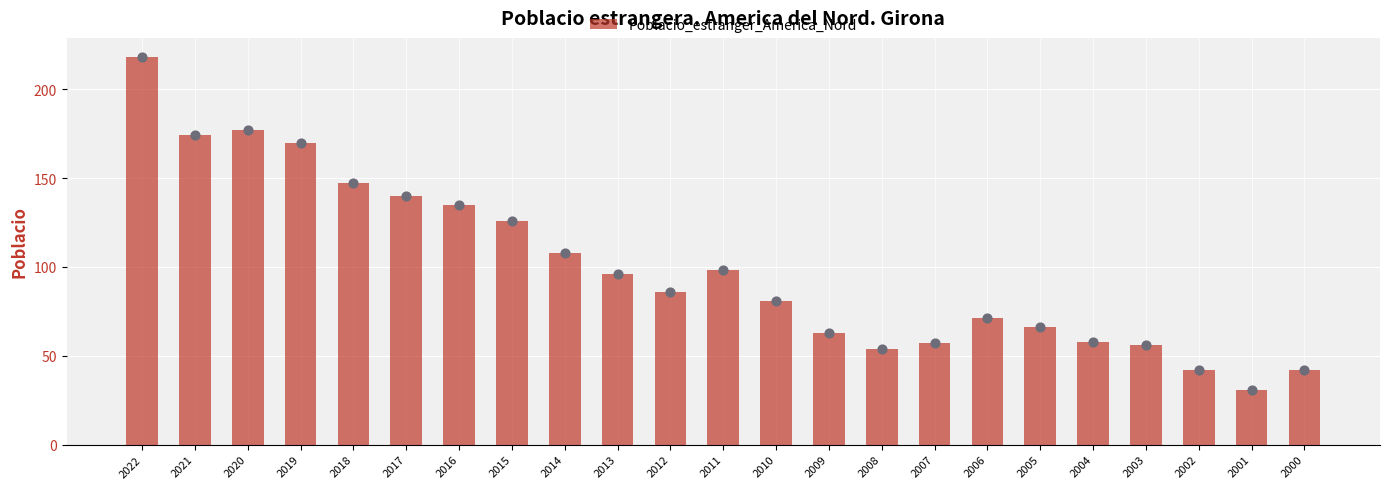

Which has a higher value, 2016 or 2021?

2021